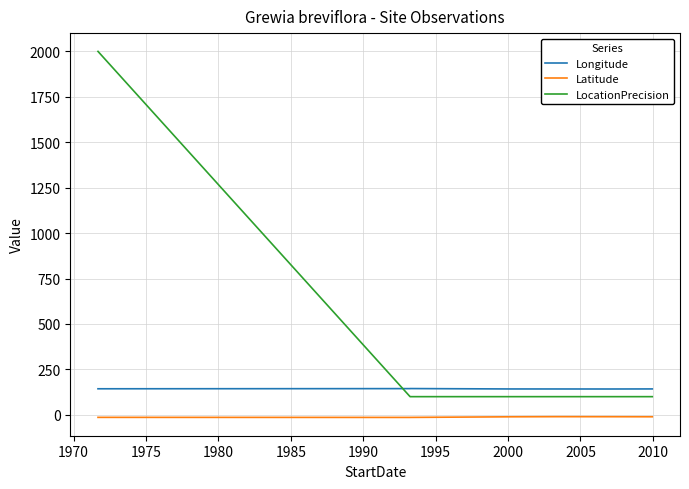

List the series in order of their peak value, lowest first.

Latitude, Longitude, LocationPrecision